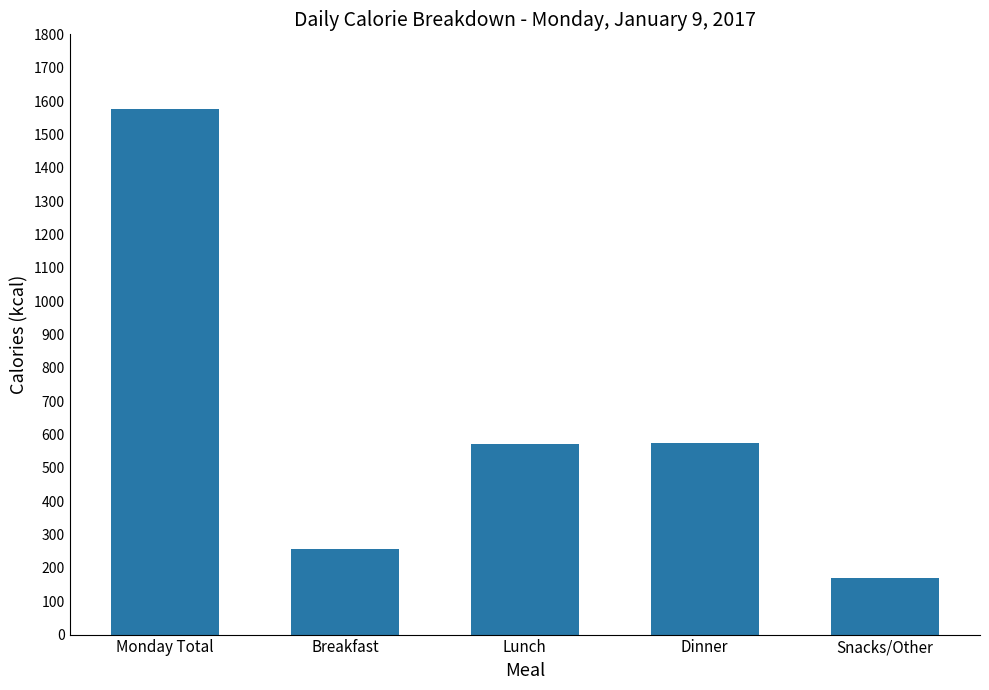

Which category has the lowest value across all series?

Snacks/Other